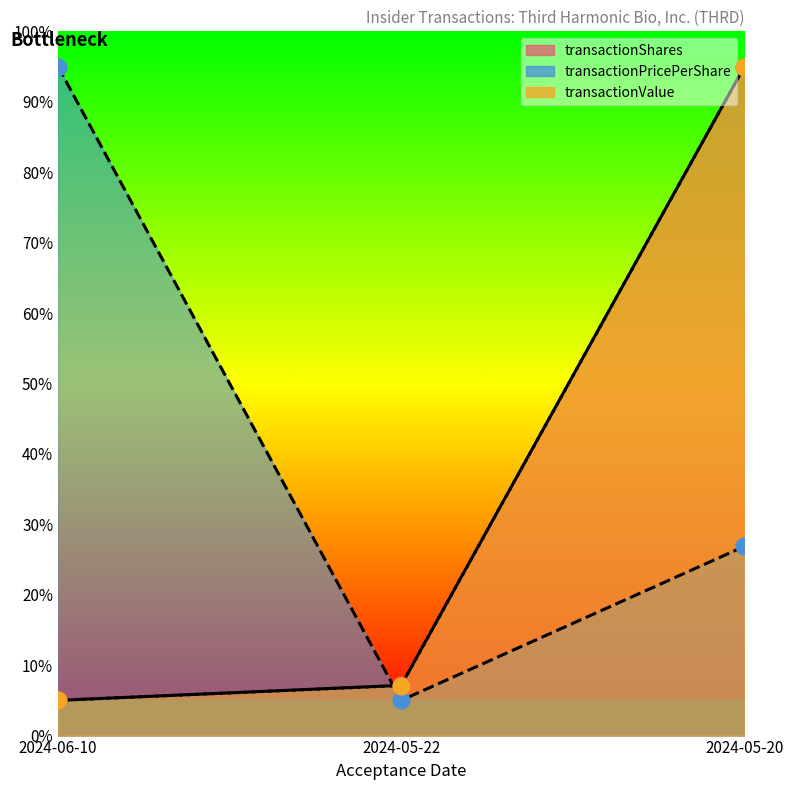

Which series reaches the minimum Y coordinate?

transactionShares